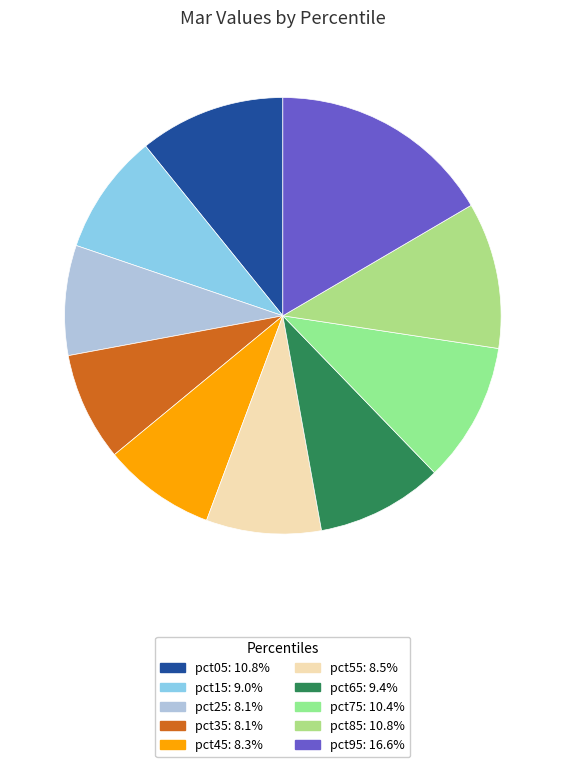

To the nearest percent, what is the average slice percentage?

10%